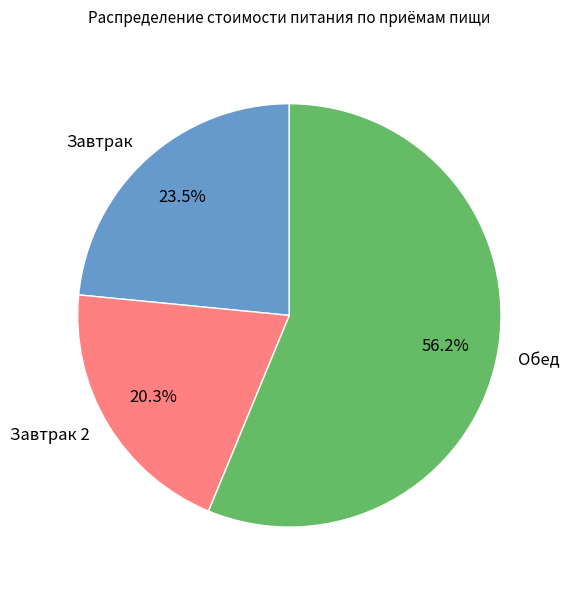

To the nearest percent, what percentage of the pie is Завтрак 2?

20%